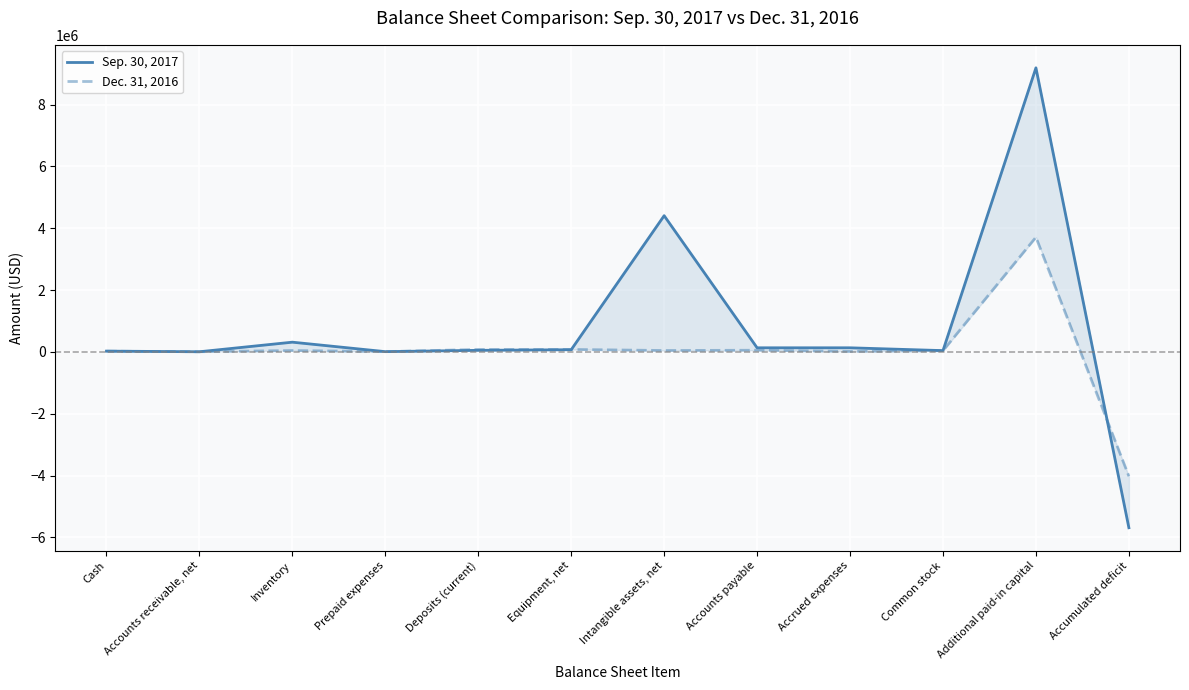

What is the spread (max minus min) of values at Cash?

2654